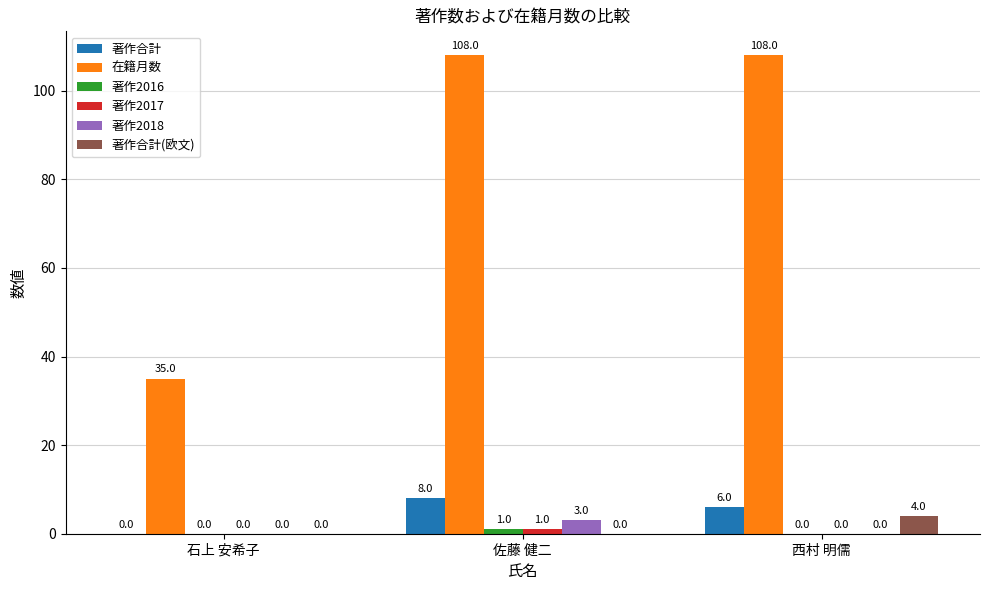

Which series has the widest spread of values?

在籍月数